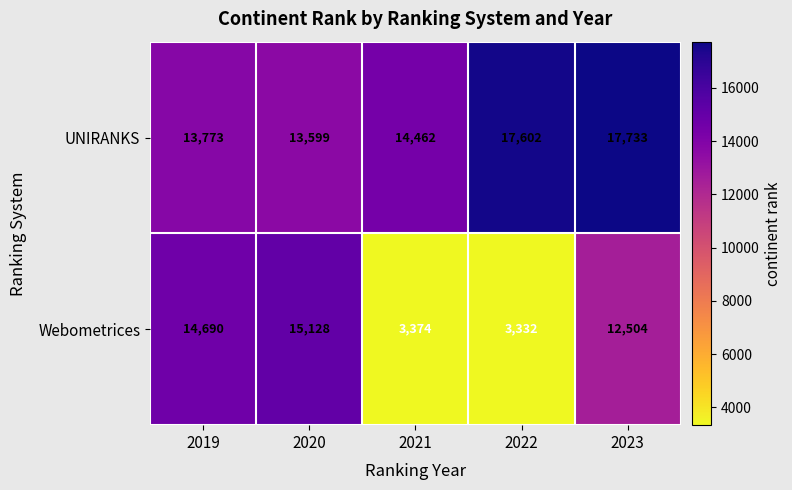

What is the sum of the UNIRANKS values at 2020 and 2021?

28061